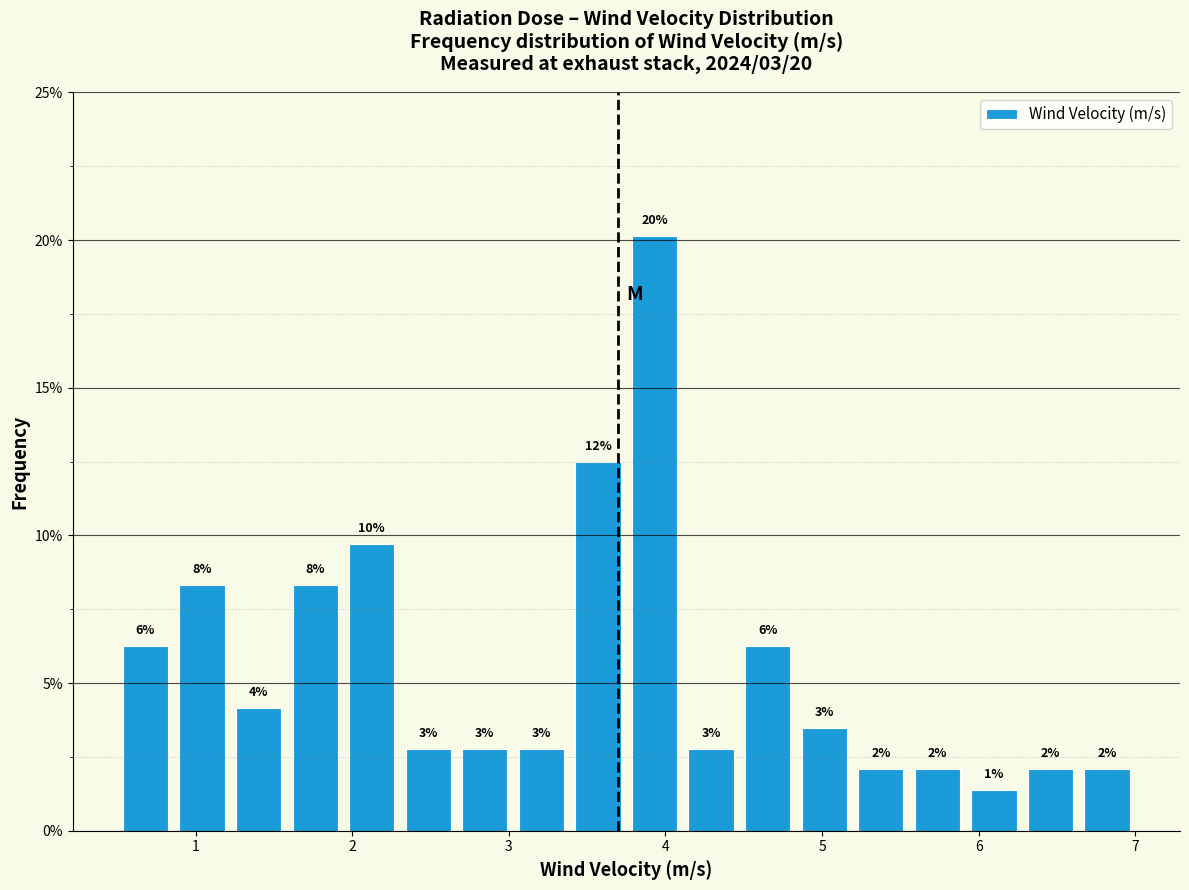

Read against the x-axis, roughly where is the centre of the tallest bar?

3.9